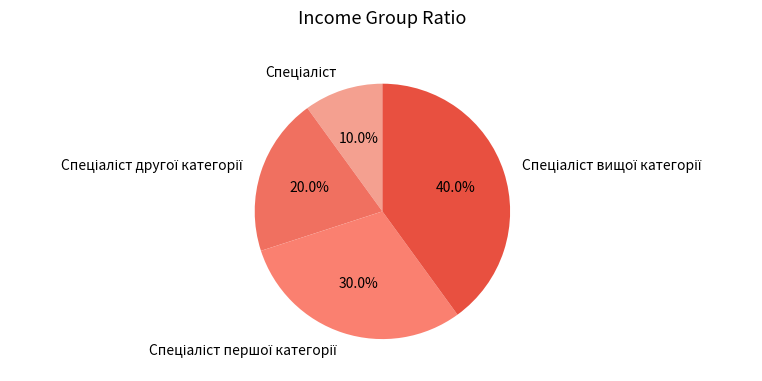

How many slices are in this pie chart?

4